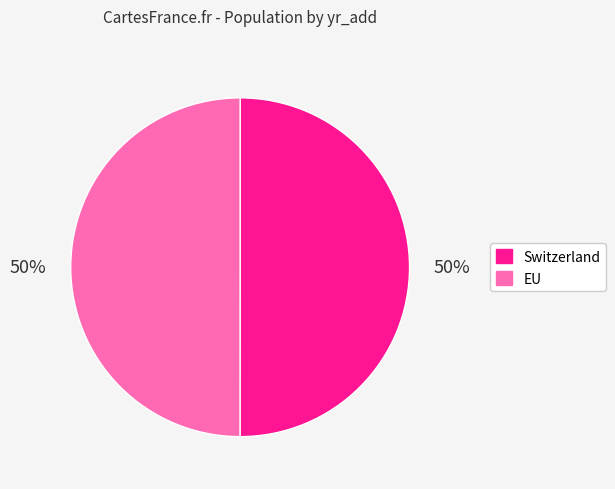

To the nearest percent, what percentage of the pie is Switzerland?

50%